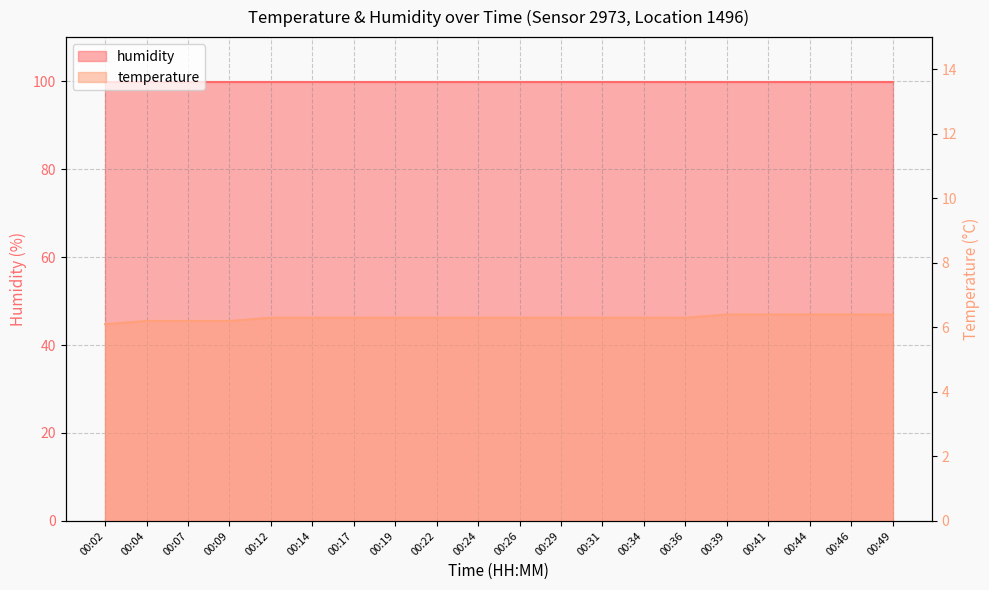

Rank the categories by value from lowest to highest.

00:02, 00:04, 00:07, 00:09, 00:12, 00:14, 00:17, 00:19, 00:22, 00:24, 00:26, 00:29, 00:31, 00:34, 00:36, 00:39, 00:41, 00:44, 00:46, 00:49